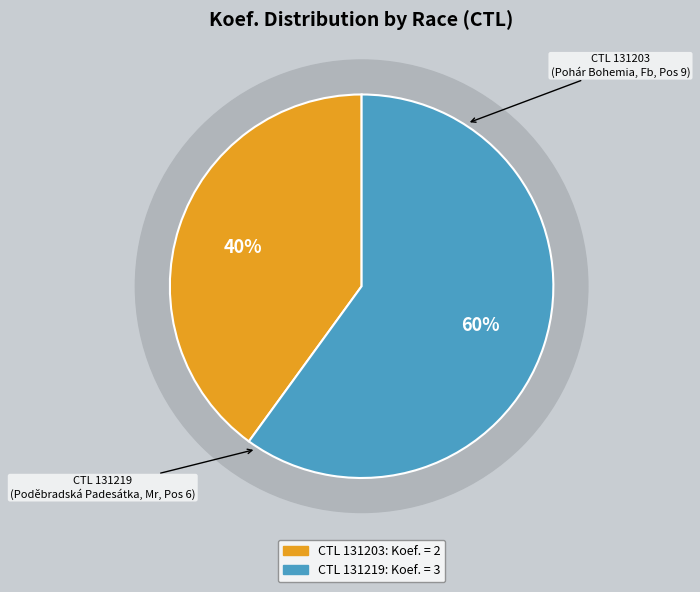

What is the ratio of the value at 131203 to the value at 131219?

0.7